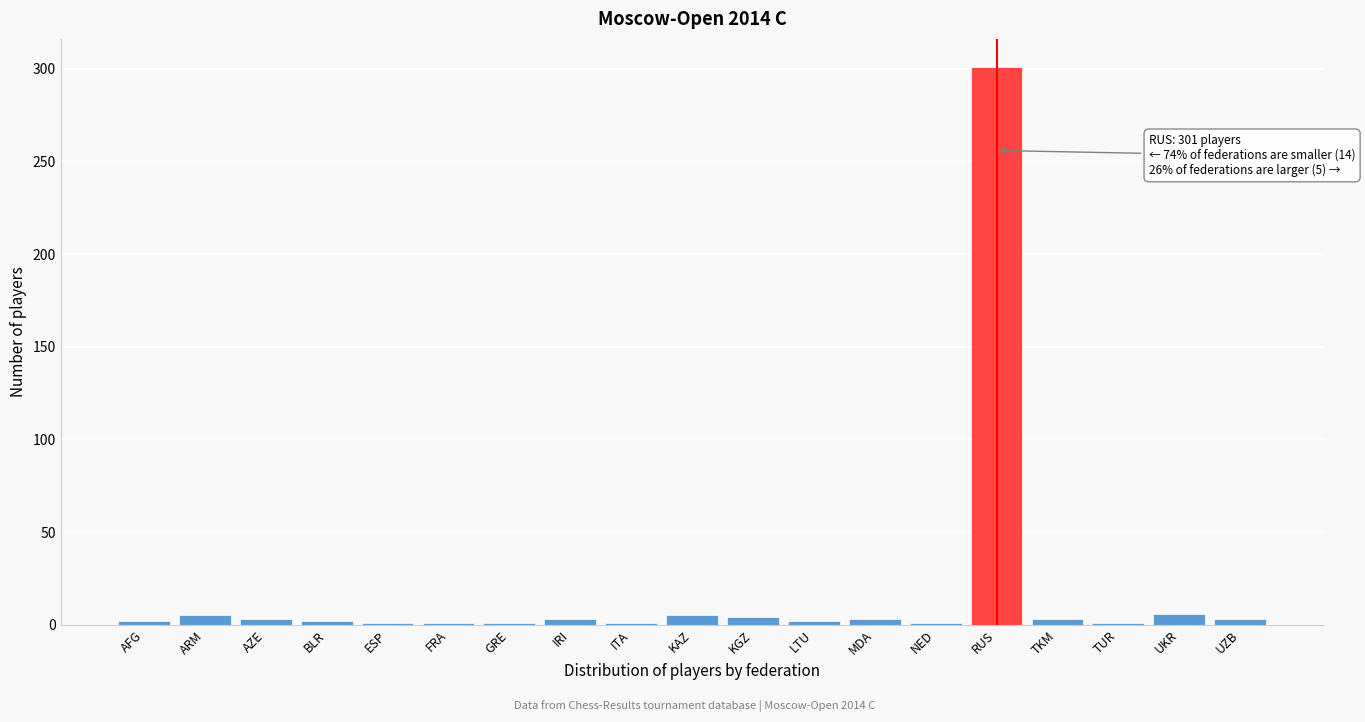

What is the label of the 11th bar from the right?

ITA